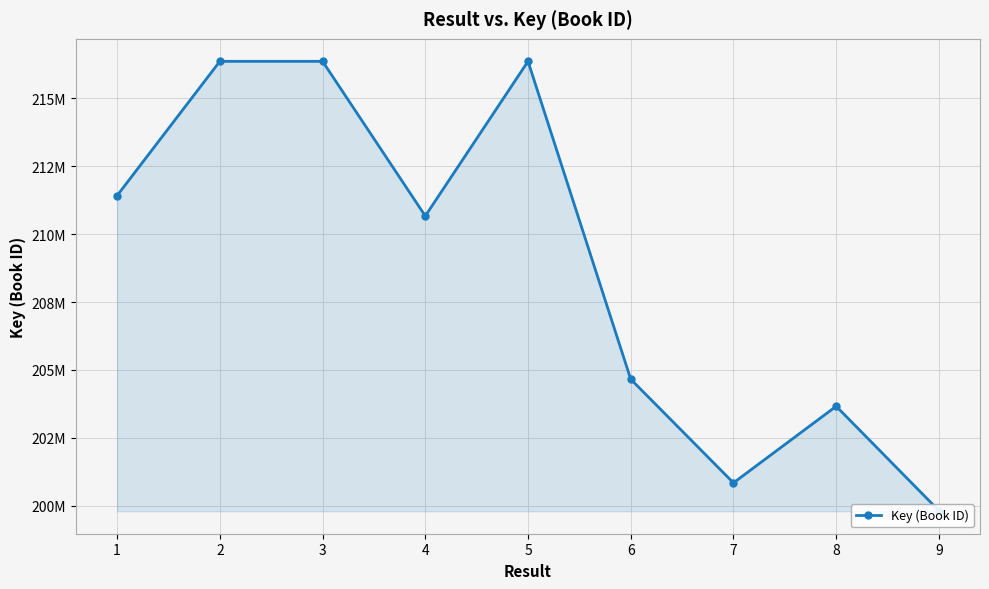

The value at 4 is 210664848. True or false?

True